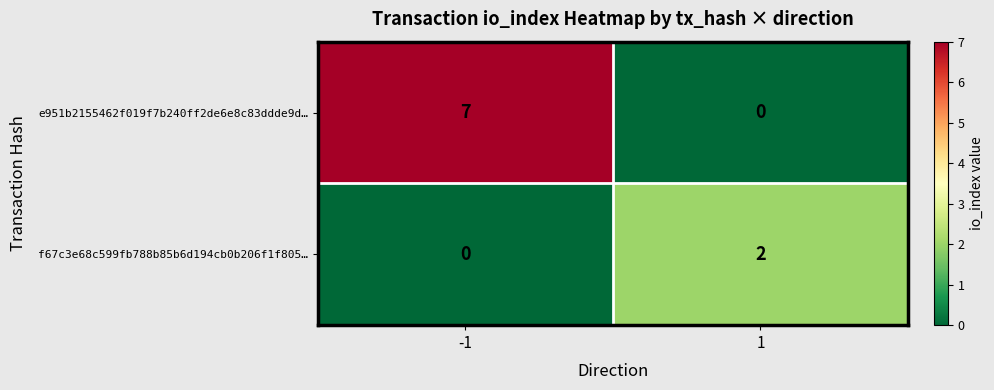

The value of e951b2155462f019f7b240ff2de6e8c83ddde9d… at -1 is 7. True or false?

True